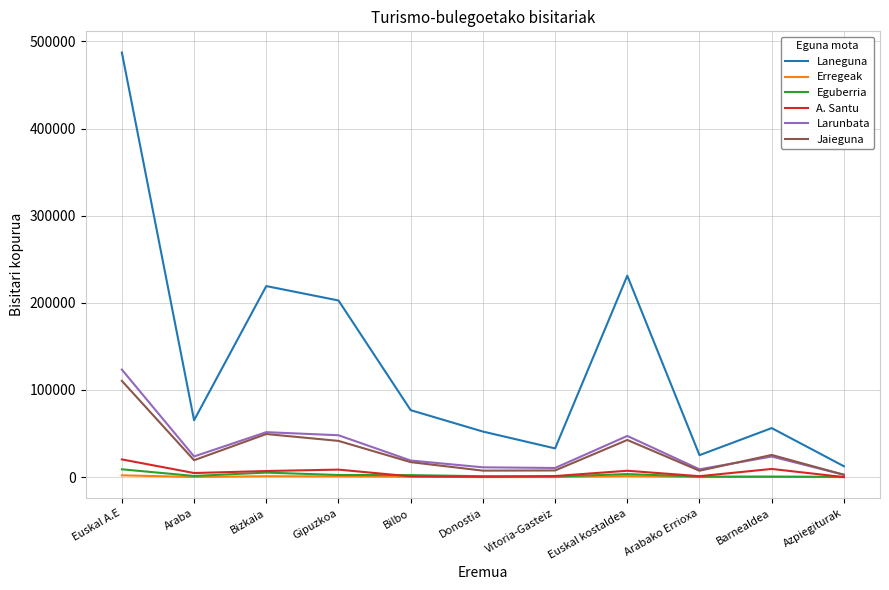

Which series has the largest total across all categories?

Laneguna